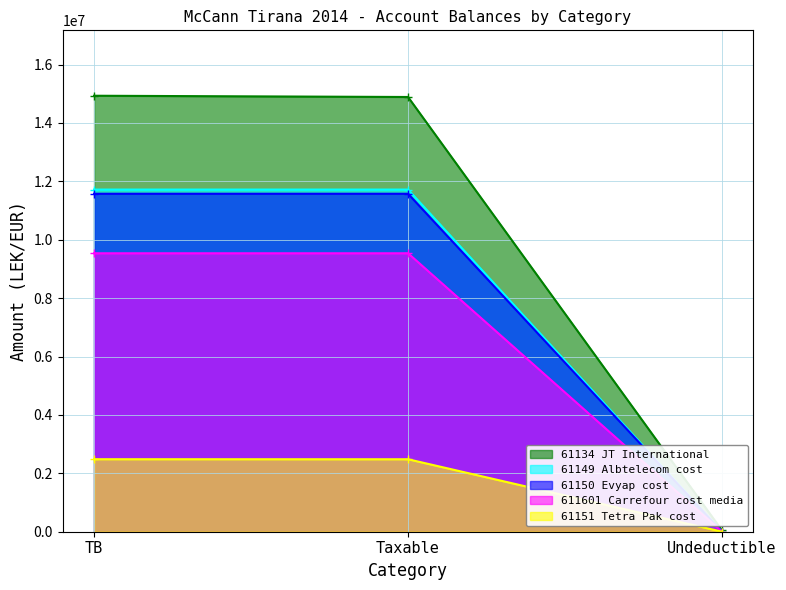

Which series changed the most between TB and Taxable?

61134 JT International